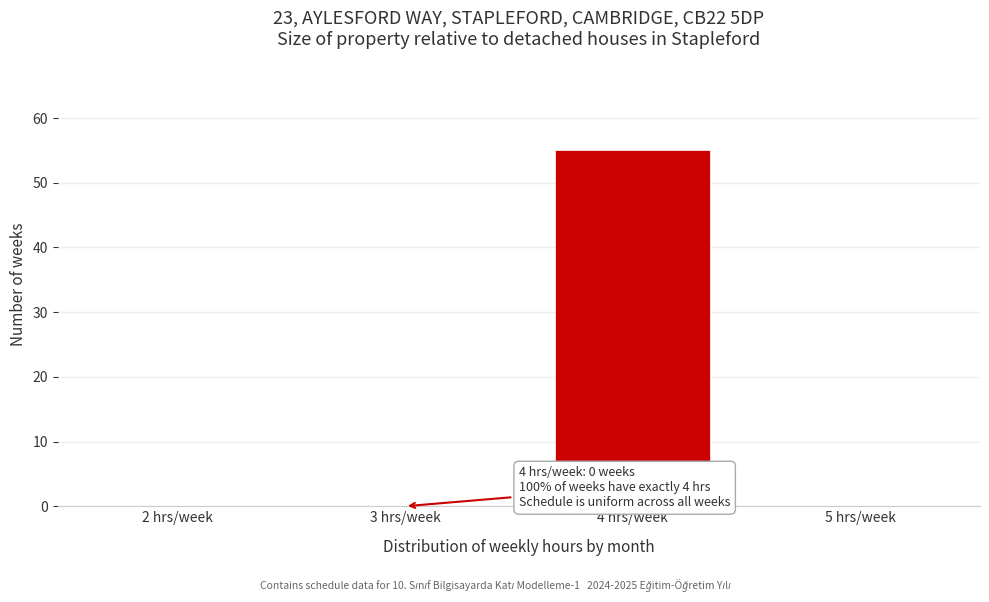

Reading left to right, list all the values displayed in this chart.

2 hrs/week=0	3 hrs/week=0	4 hrs/week=55	5 hrs/week=0